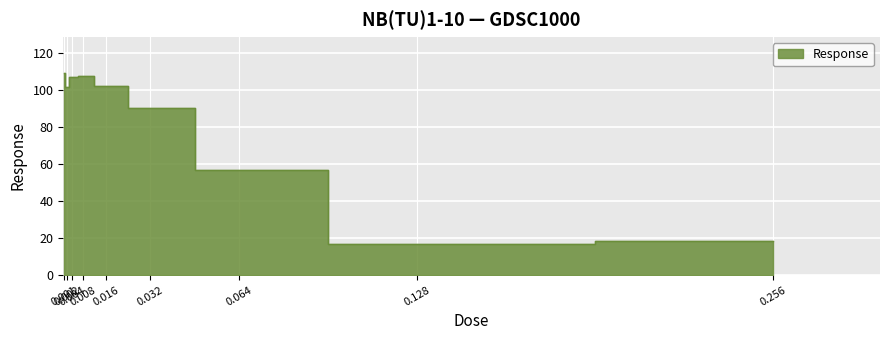

What is the ratio of the value at 0.002 to the value at 0.032?

1.1